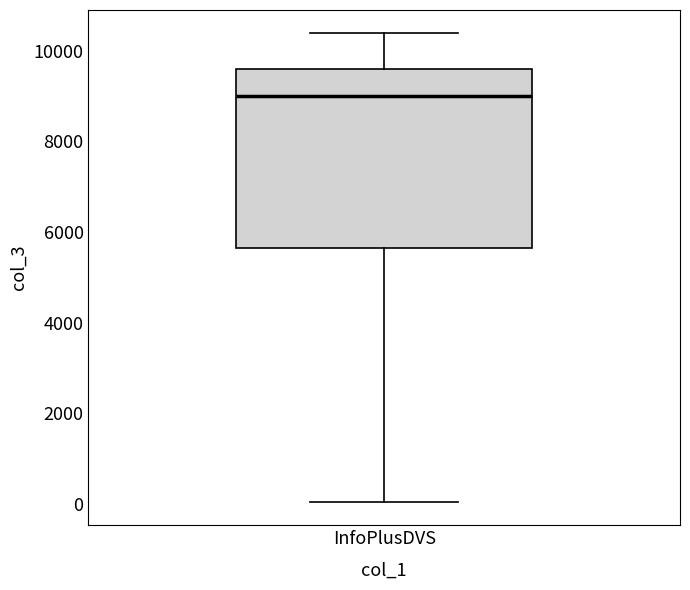

Transcribe this box plot: give where the median line is, the range the box spans, and where the two whiskers end, as read against the y-axis. The values are not printed on the chart, so give them approximately, as read against the axis.

median 9000, box 5600 to 9600, whiskers 0 to 10400